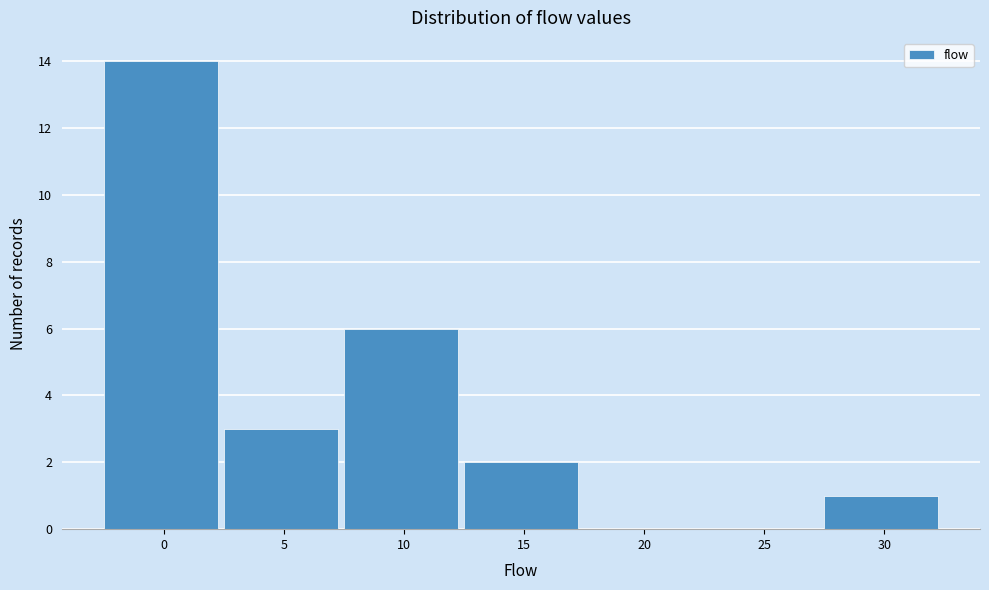

Reading left to right, what are all the values shown in this chart?

0=14	5=3	10=6	15=2	20=0	25=0	30=1